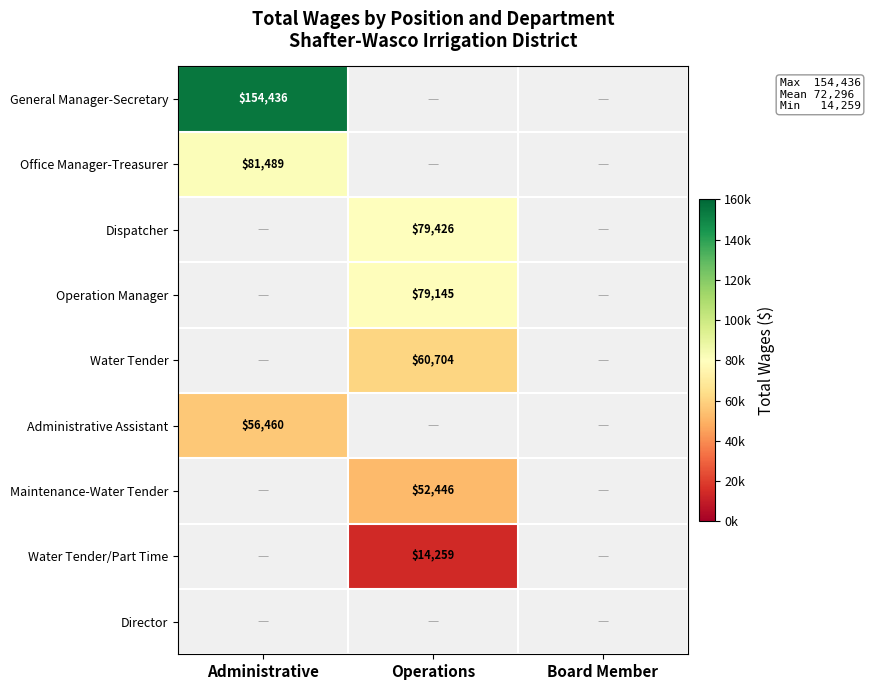

Is it true that Office Manager-Treasurer equals 53398 at Administrative?

False